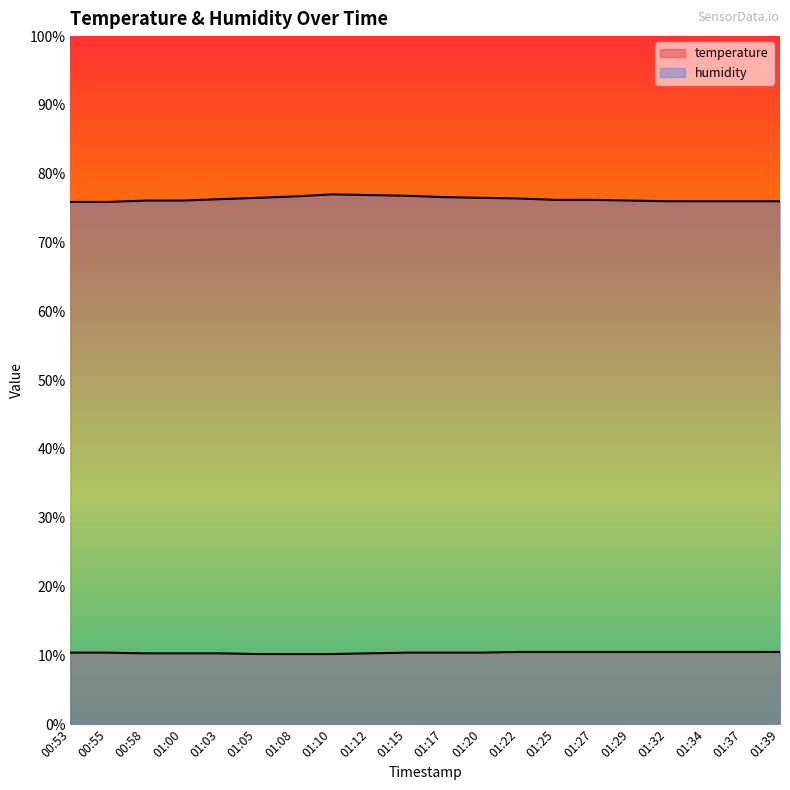

What are all the series names shown in the legend?

temperature, humidity